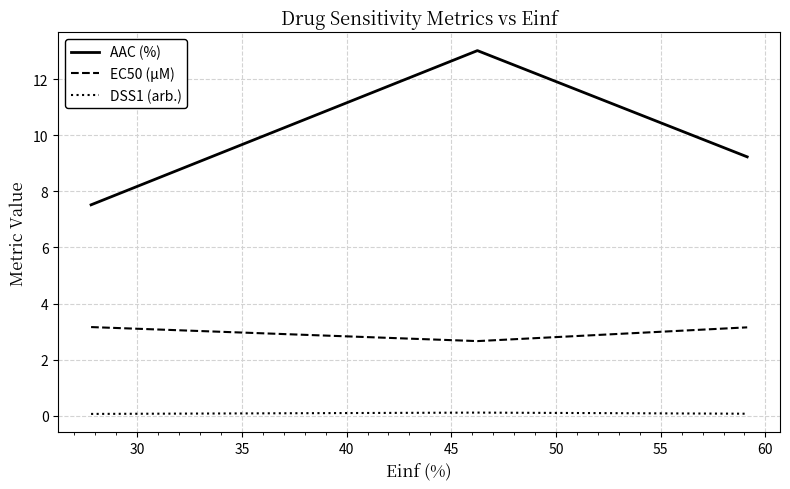

What is the greatest value displayed?

13.0